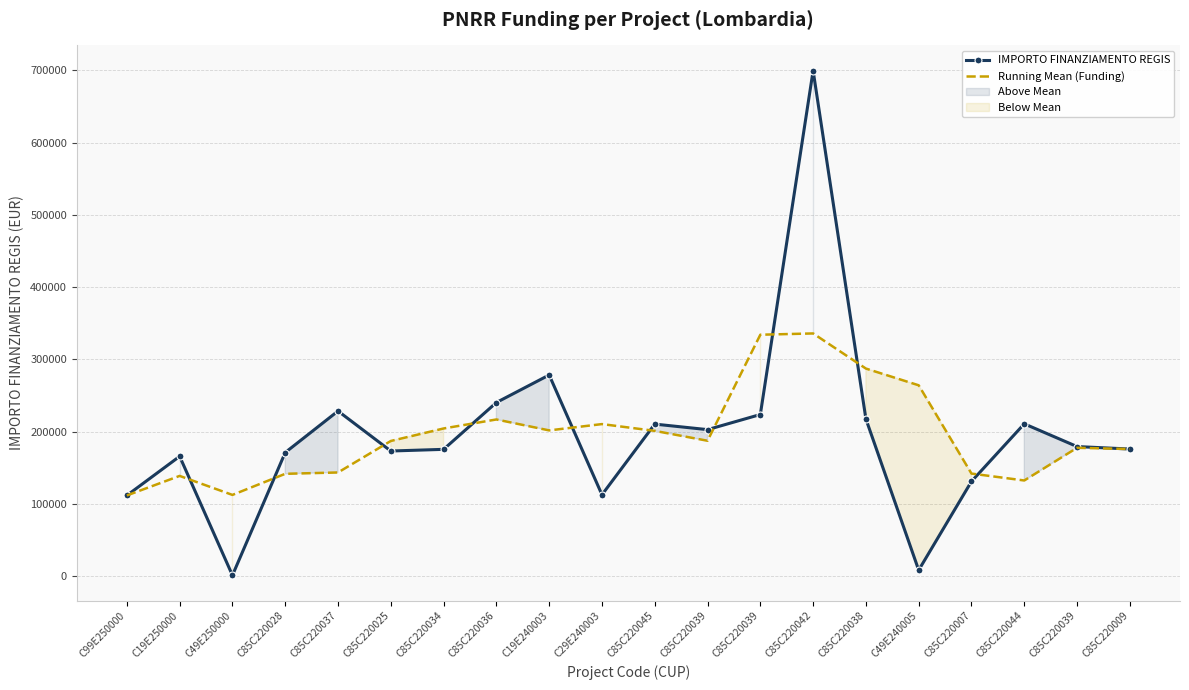

How many lines are shown in the chart?

2